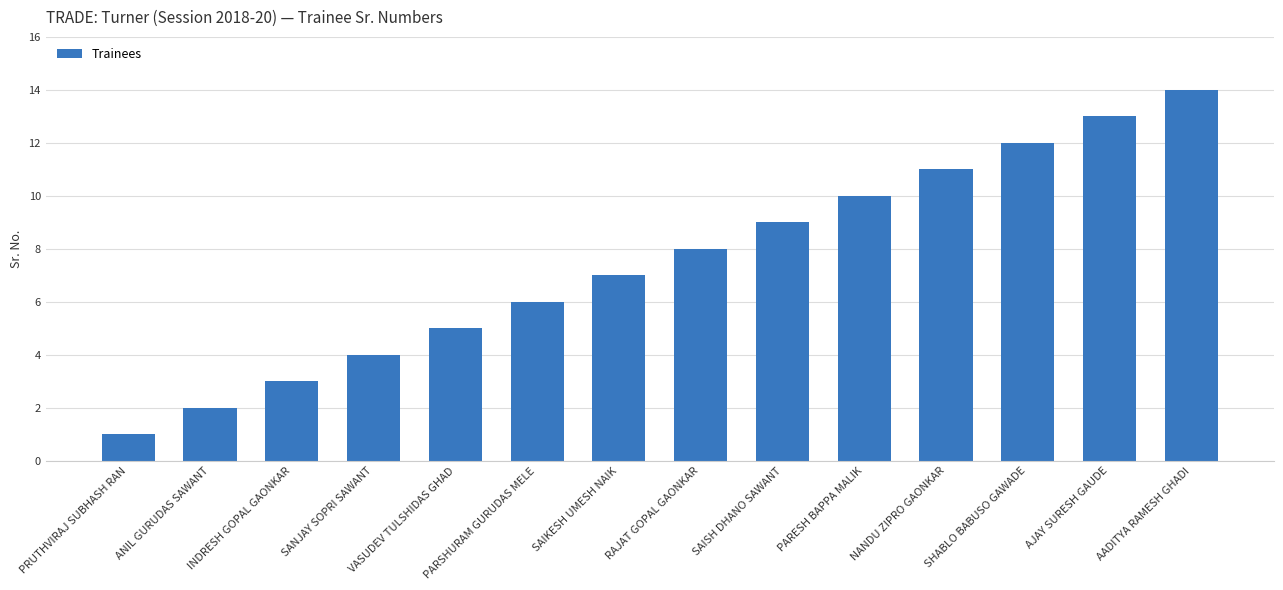

How many bars are there in total?

14